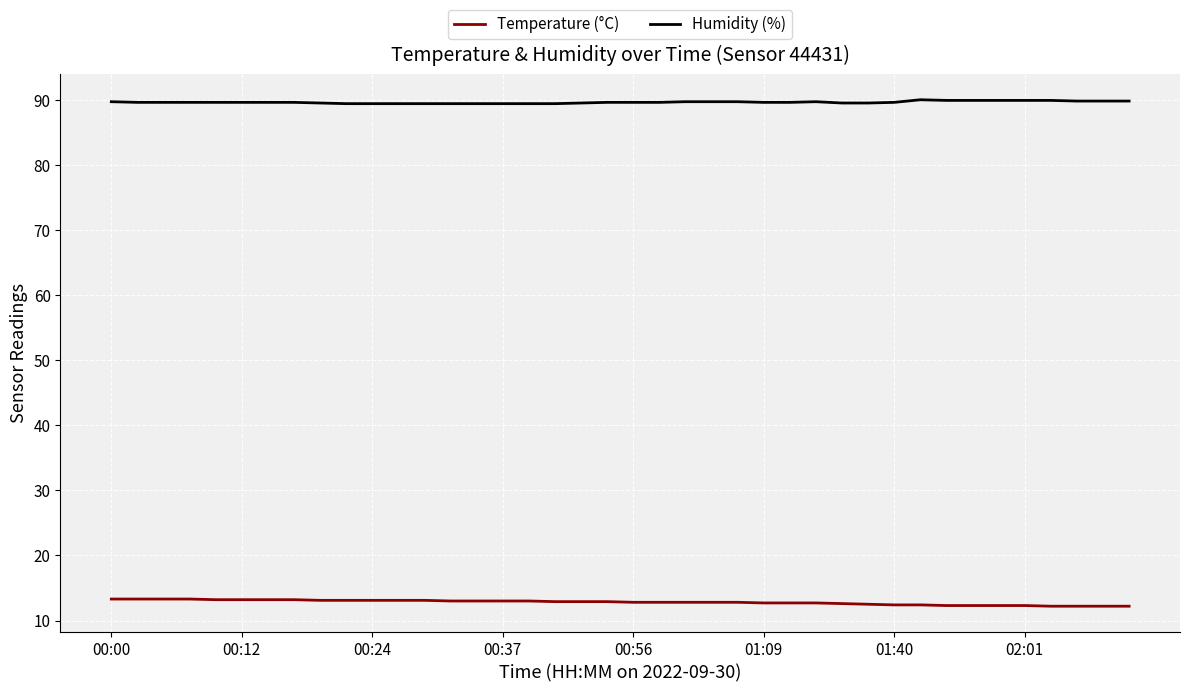

List the series in order of their peak value, lowest first.

Temperature (°C), Humidity (%)